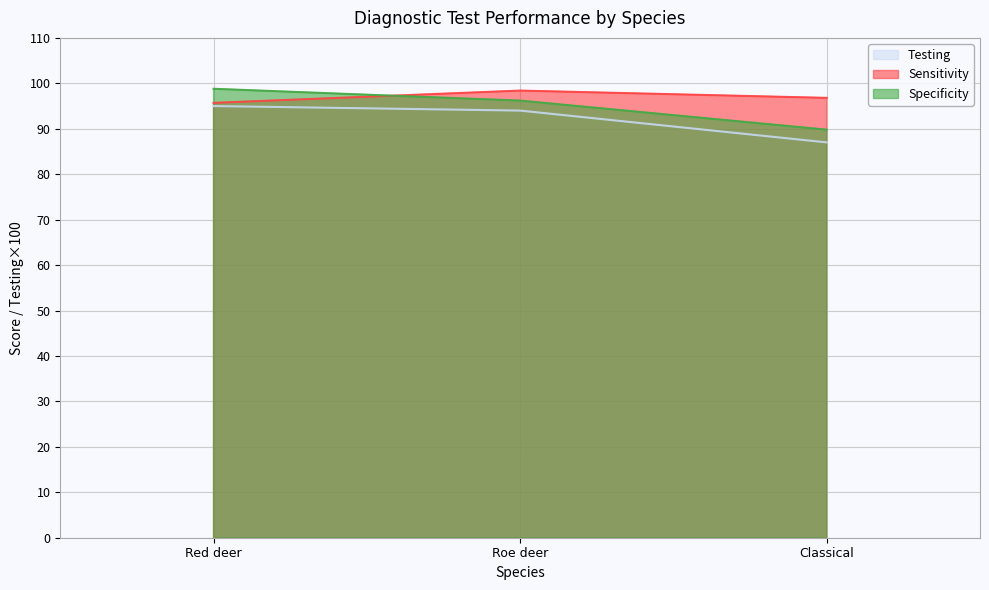

At which label does Sensitivity reach its peak?

Roe deer